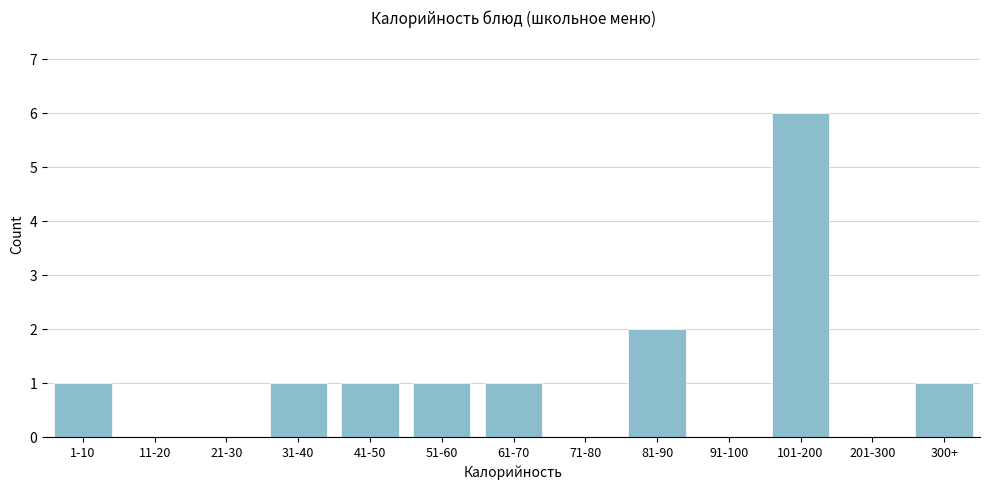

Reading left to right, list all the values displayed in this chart.

1-10=1	11-20=0	21-30=0	31-40=1	41-50=1	51-60=1	61-70=1	71-80=0	81-90=2	91-100=0	101-200=6	201-300=0	300+=1